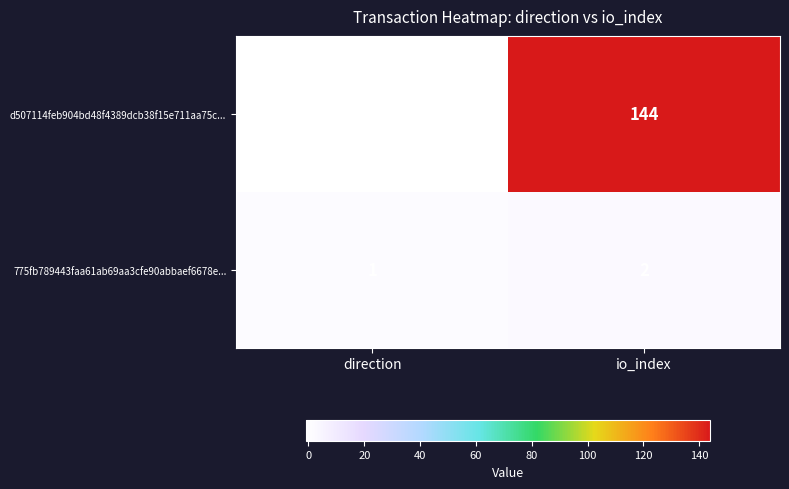

Which label corresponds to the largest value in the chart?

io_index